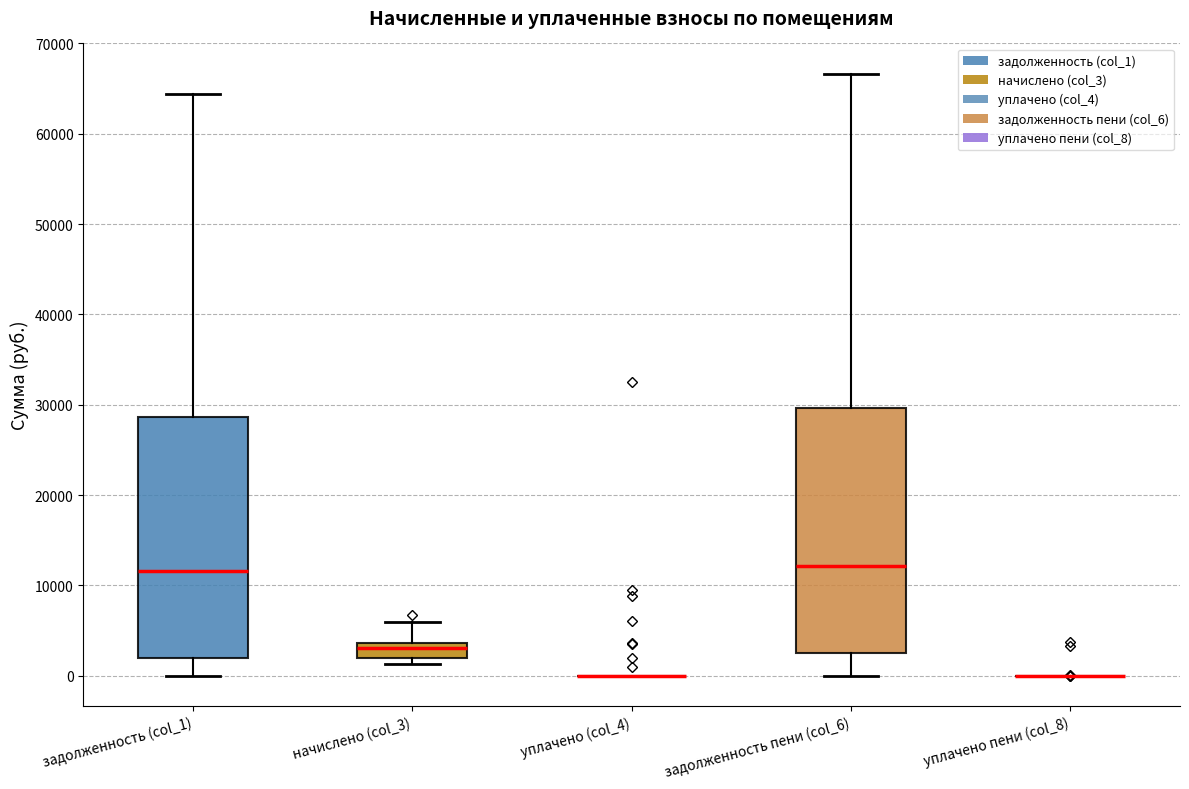

Reading left to right, read every box against the y-axis: the position of its median line, the range the box covers, and the ends of its whiskers. The values are not printed on the chart, so give them approximately, as read against the axis.

задолженность (col_1): median 12000, box 2000 to 29000, whiskers 0 to 64000
начислено (col_3): median 3000, box 2000 to 4000, whiskers 1000 to 6000
уплачено (col_4): box collapsed to a line at 0, whiskers 0 to 0
задолженность пени (col_6): median 12000, box 2000 to 30000, whiskers 0 to 67000
уплачено пени (col_8): box collapsed to a line at 0, whiskers 0 to 0